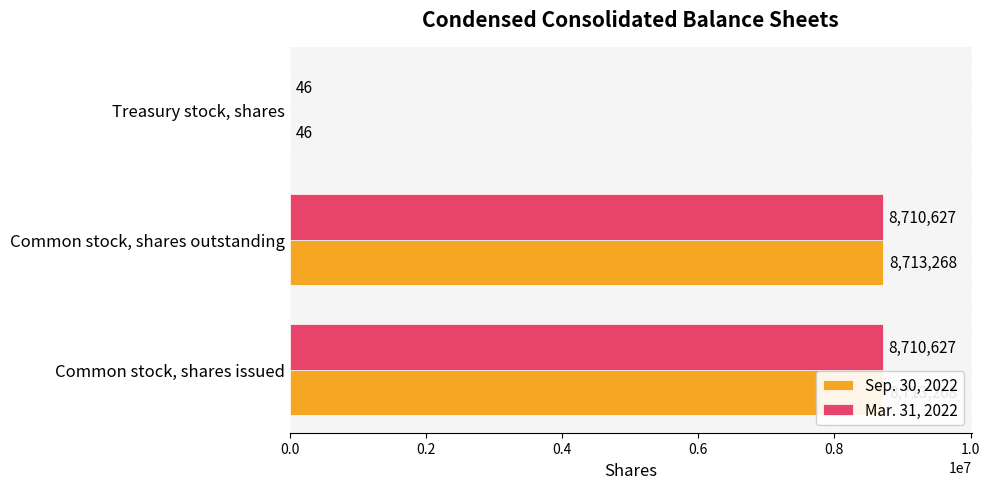

Is the value of Mar. 31, 2022 at Common stock, shares outstanding greater than the value of Sep. 30, 2022 at Treasury stock, shares?

Yes